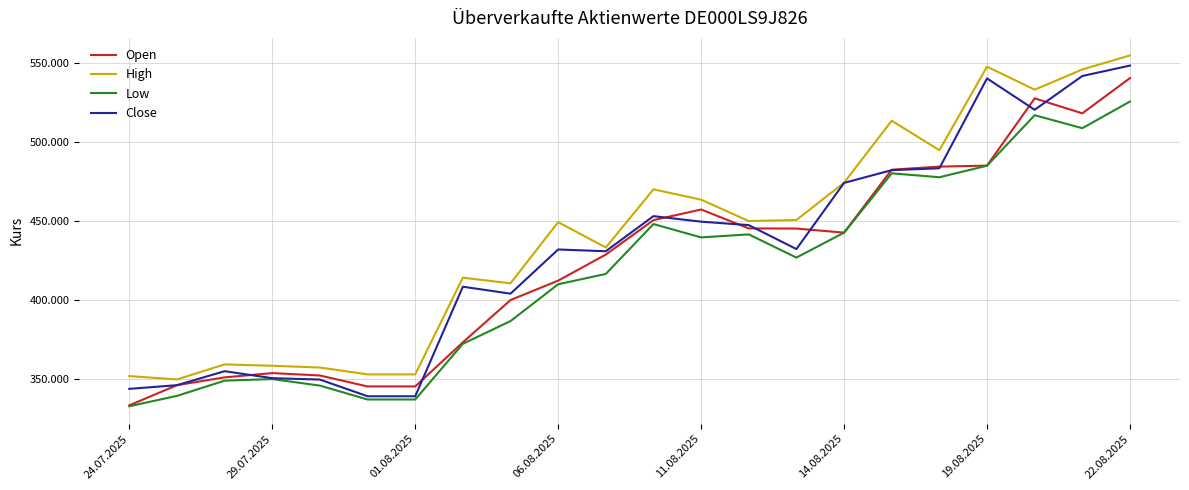

Which series has the widest spread of values?

Close